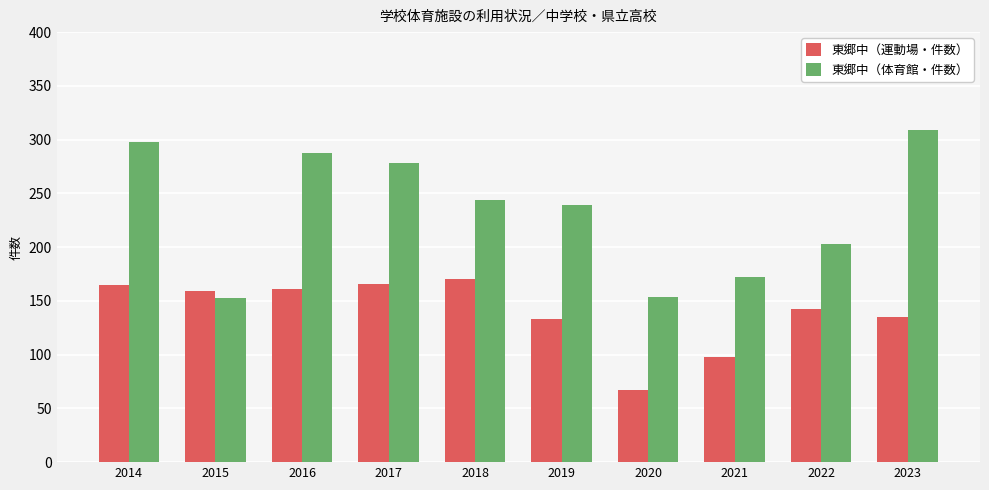

How many bars are there in total?

20